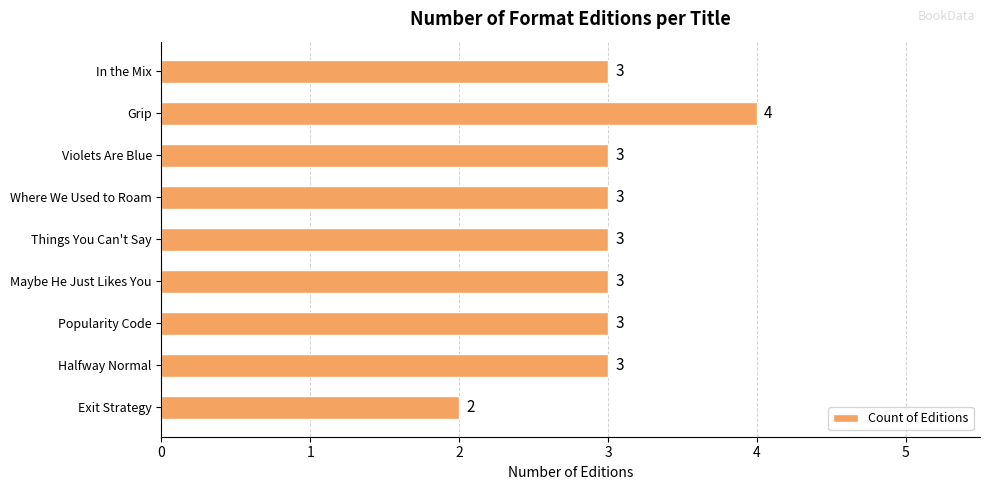

What is the difference between the second highest and minimum values?

1